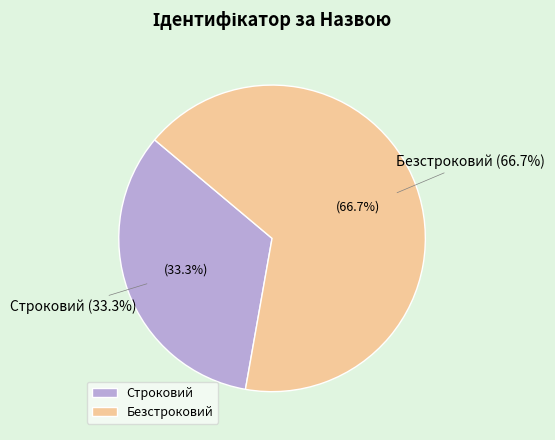

True or false: Строковий accounts for 24% of the total.

False